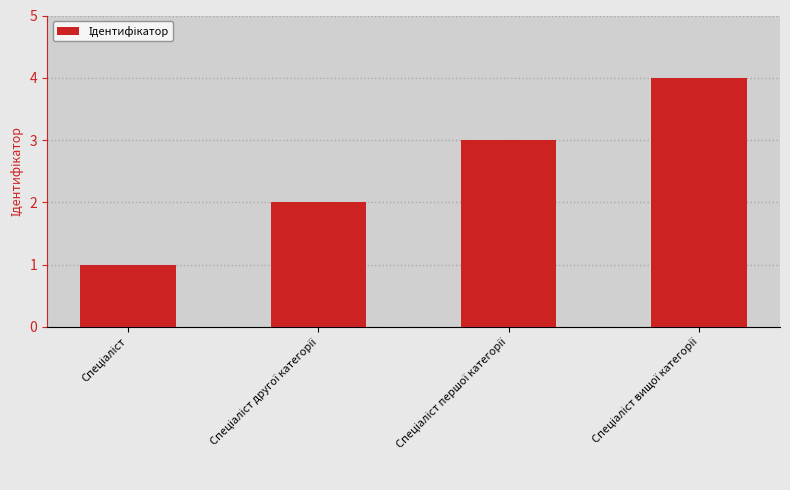

What is the sum of all values?

10